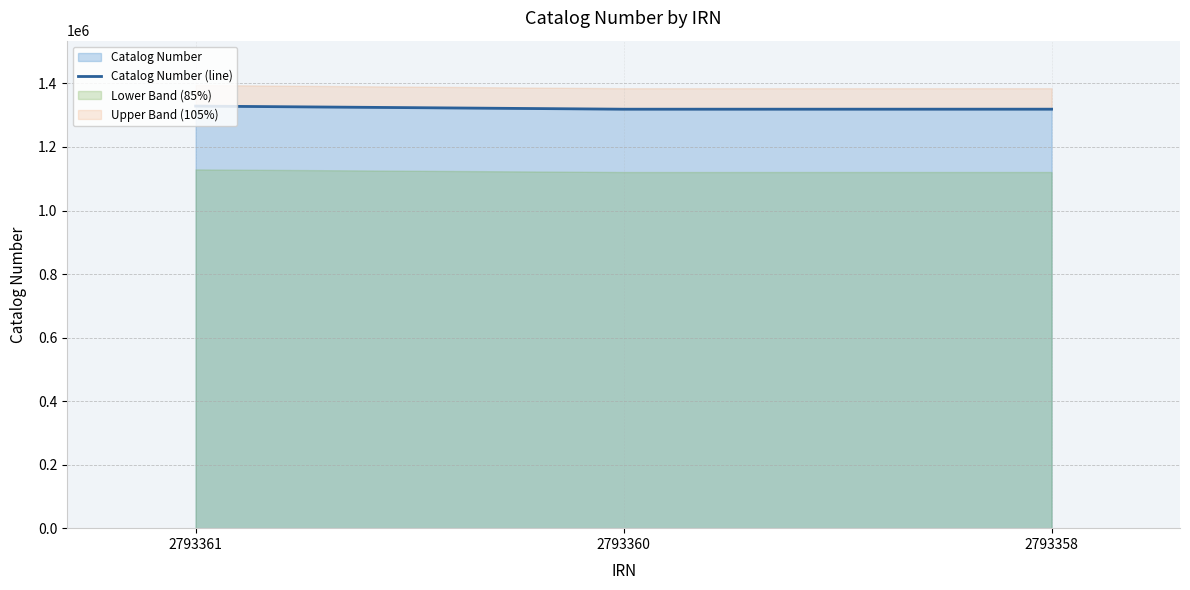

The value at 2793358 is 1319002. True or false?

True